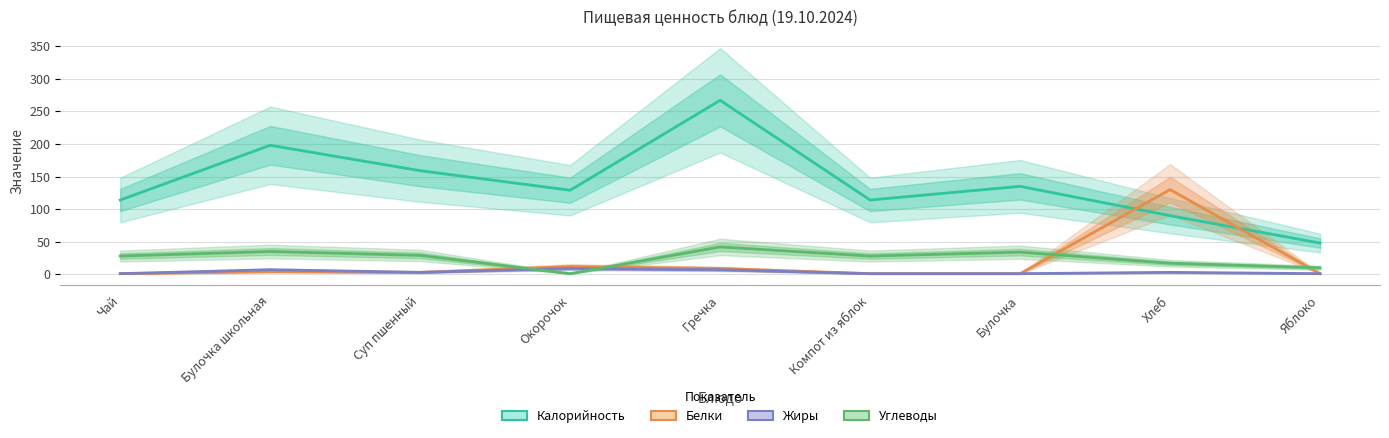

What is the label of the 2nd point from the left?

Булочка школьная